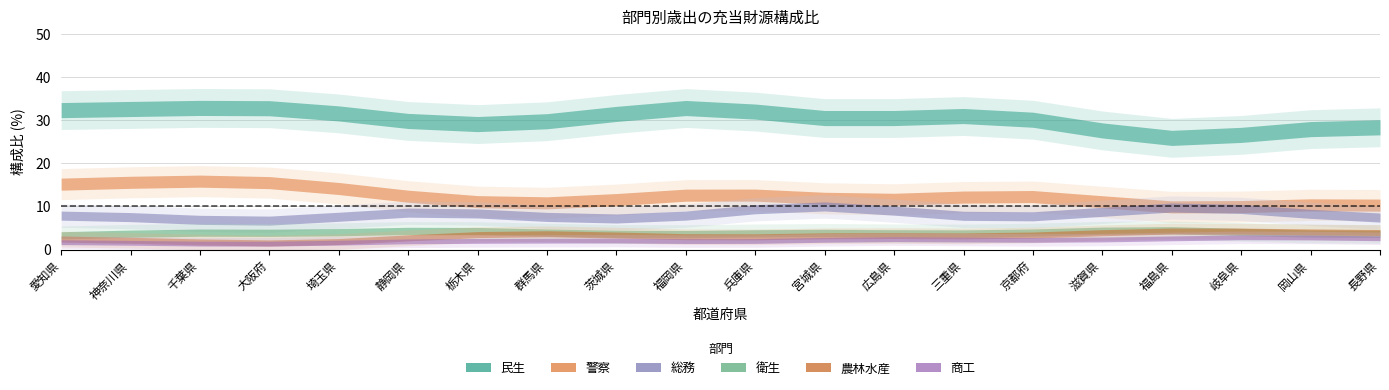

What is the sum of all 総務 values?

163.5